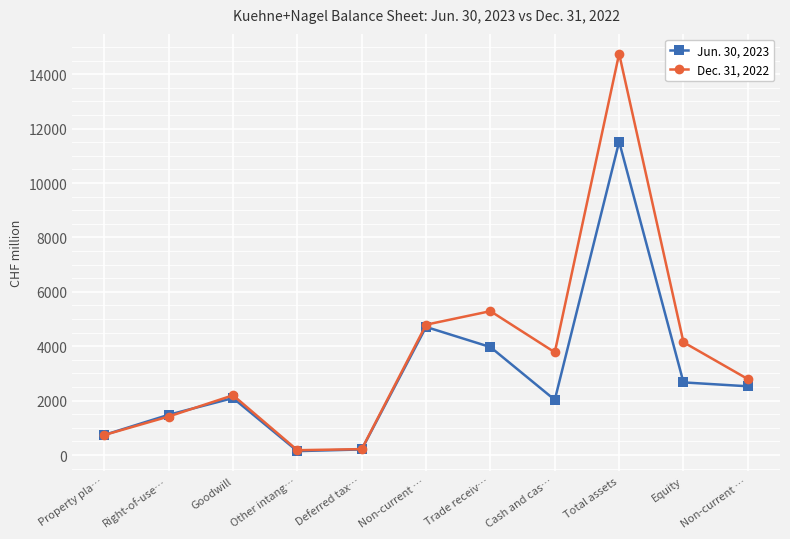

The Dec. 31, 2022 series shows 1817 at Non-current …. True or false?

False